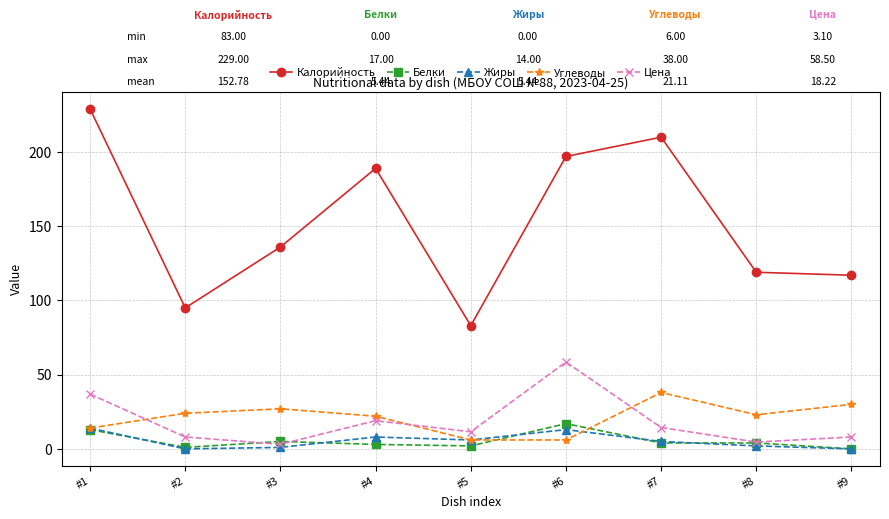

What is the difference between the maximum and minimum values in the Белки series?

17.0